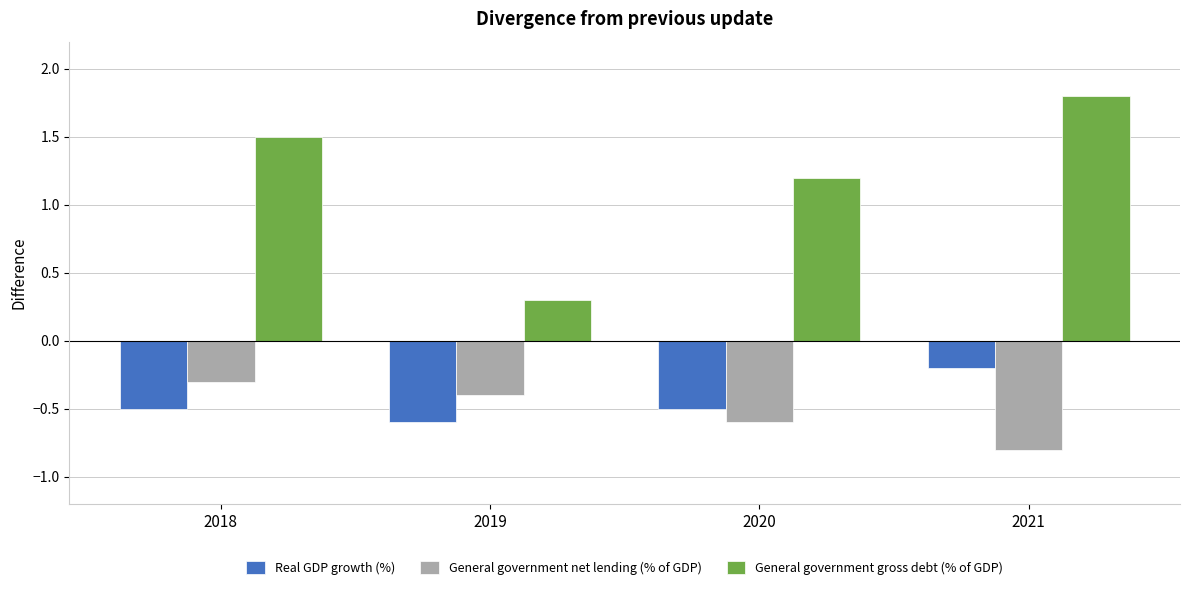

Between 2019 and 2020, which series saw the biggest shift?

General government gross debt (% of GDP)